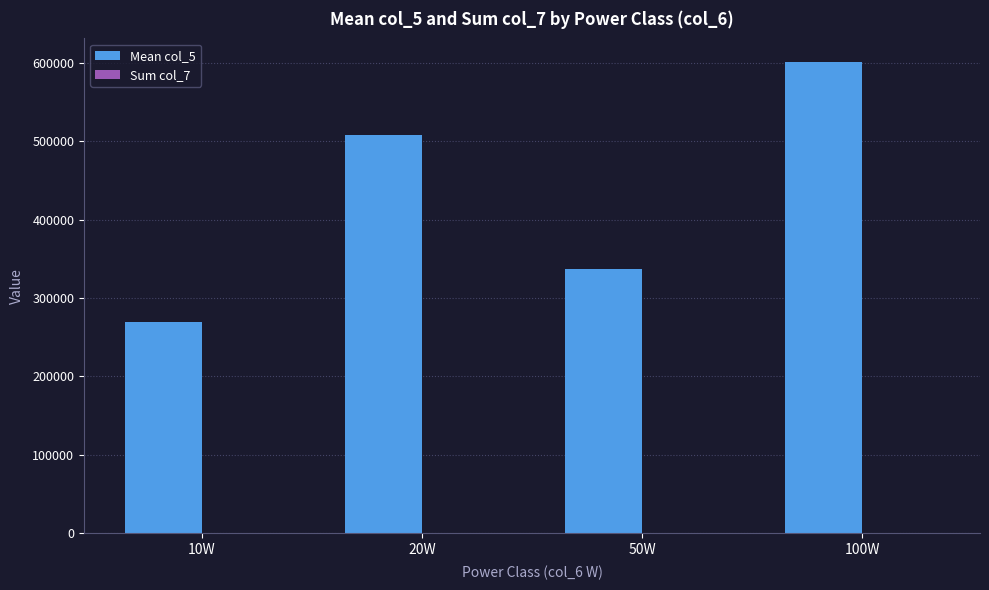

Are the bars horizontal?

No